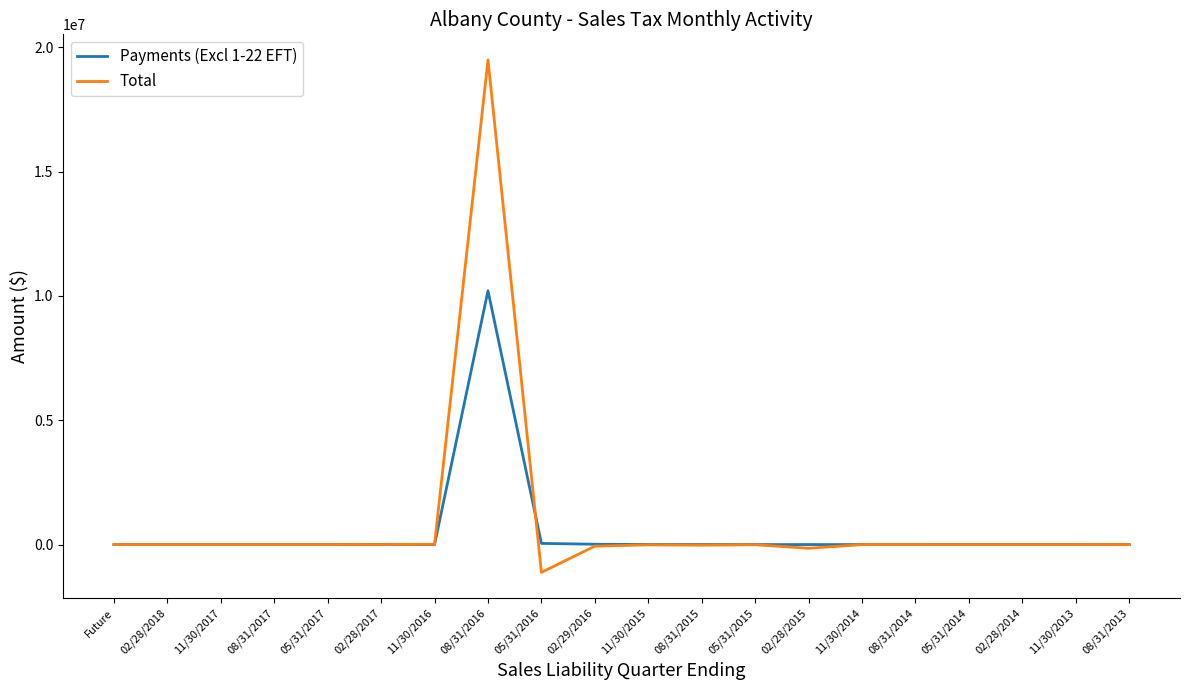

How many lines are shown in the chart?

2